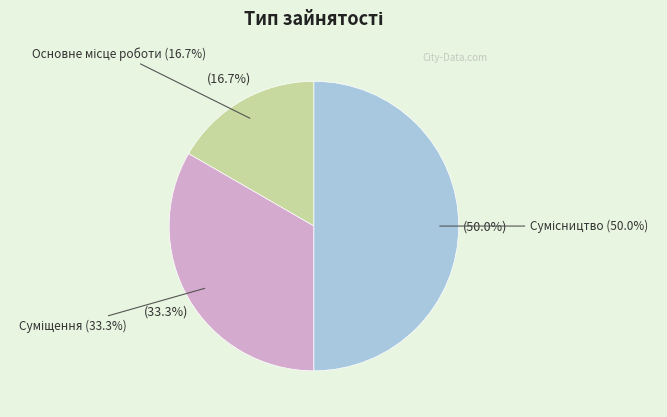

Is Сумісництво the majority of the pie?

No